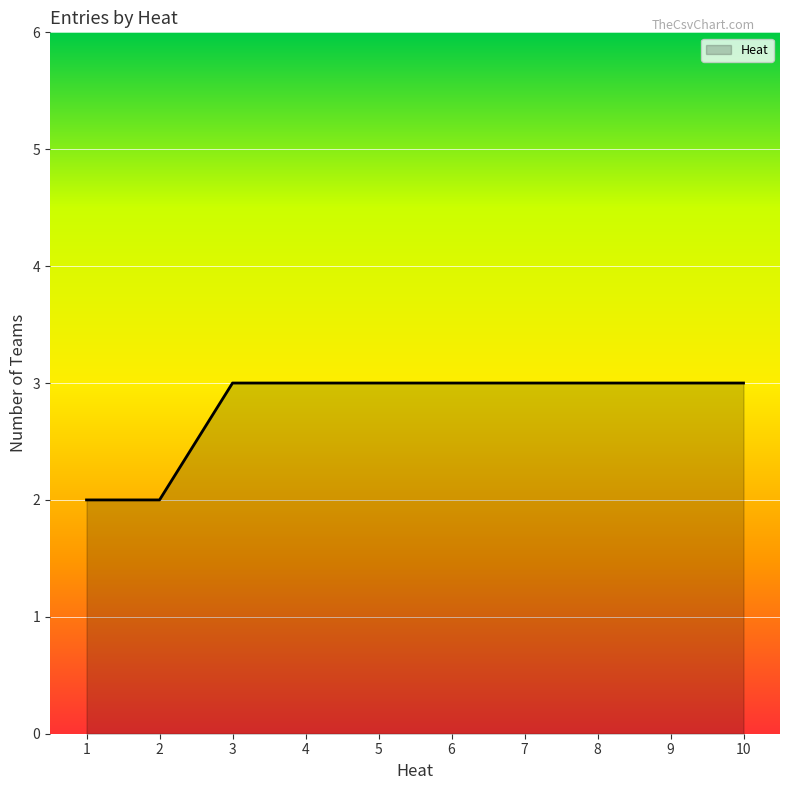

Which has a higher value, 8 or 1?

8